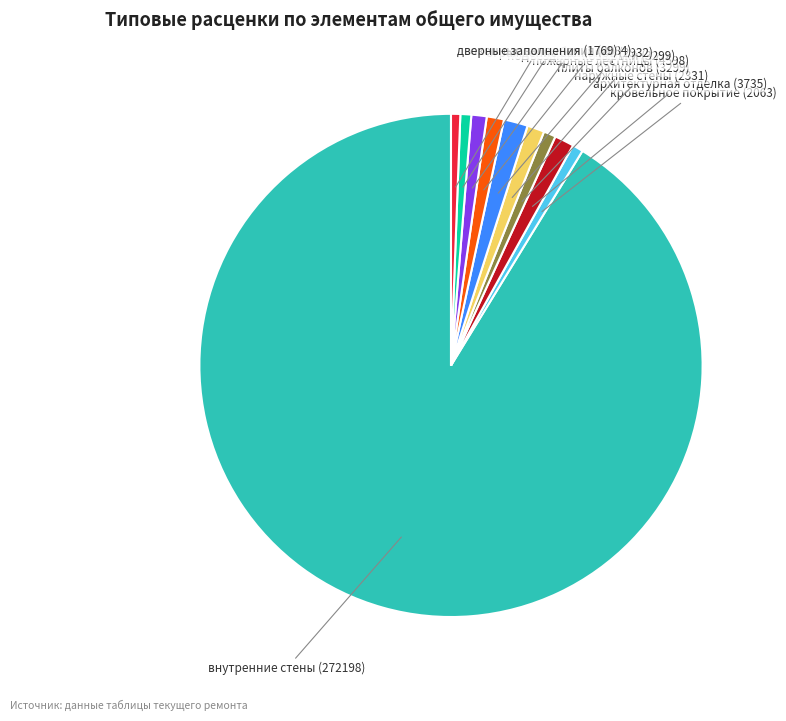

Is there a majority slice in this chart?

Yes